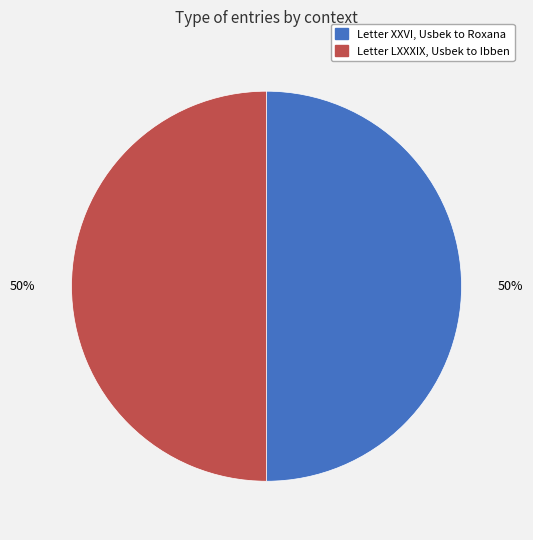

To the nearest percent, what is the average slice percentage?

50%